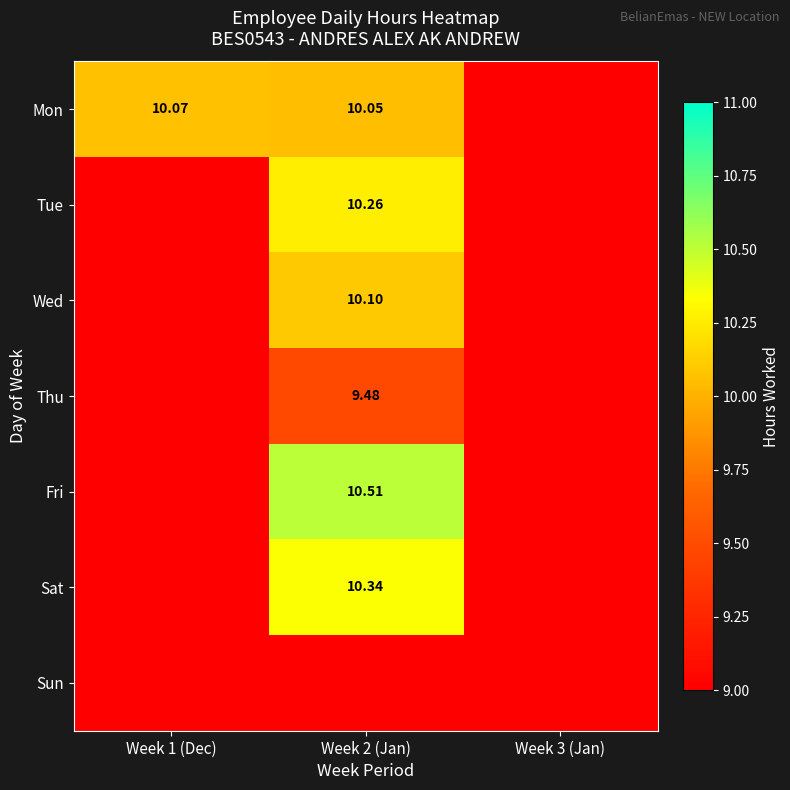

What is the smallest value displayed?

9.5